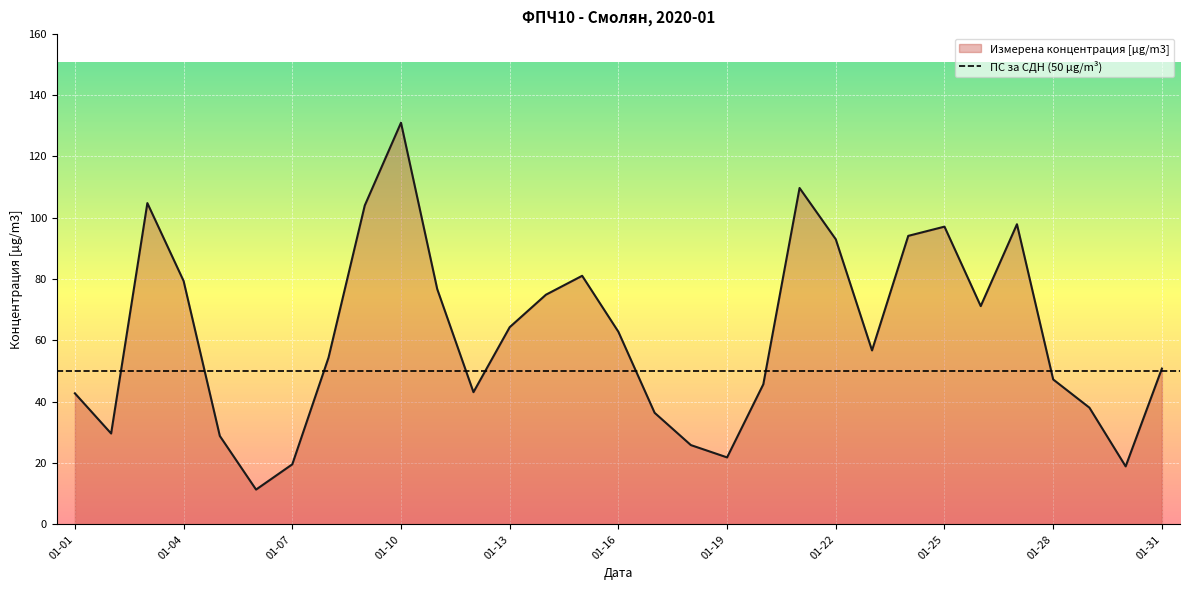

How many interior local peaks (higher than both neighbors) does the data have?

6